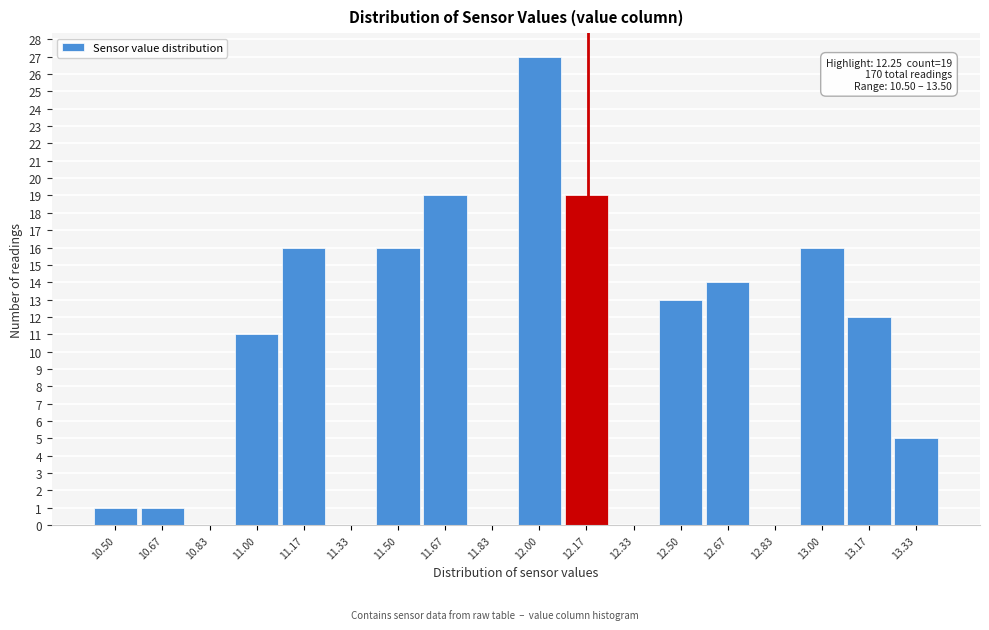

Reading left to right, extract all data points from this chart.

10.50=1	10.67=1	10.83=0	11.00=11	11.17=16	11.33=0	11.50=16	11.67=19	11.83=0	12.00=27	12.17=19	12.33=0	12.50=13	12.67=14	12.83=0	13.00=16	13.17=12	13.33=5